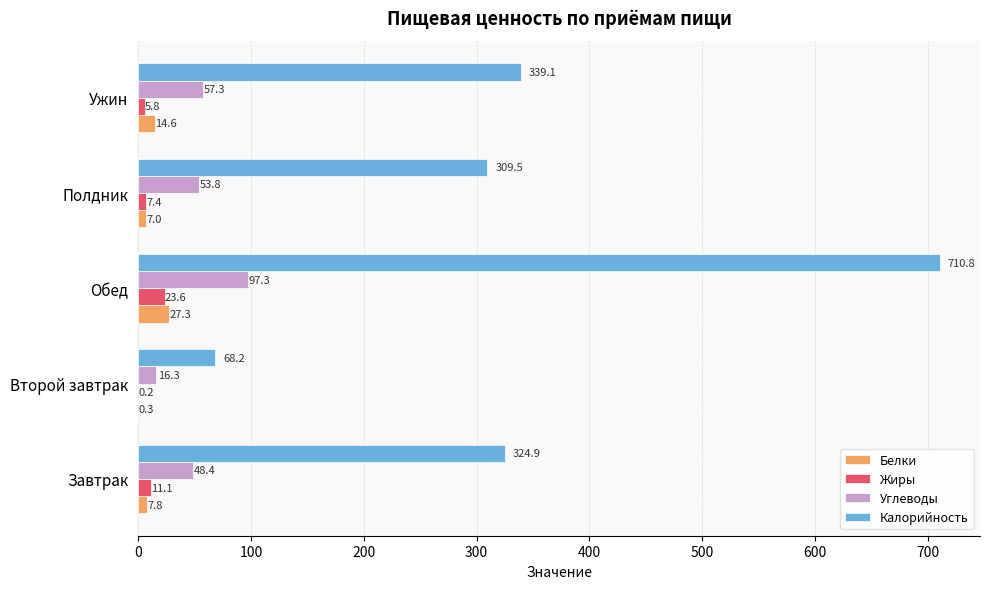

What is the total value across all series at Ужин?

416.8